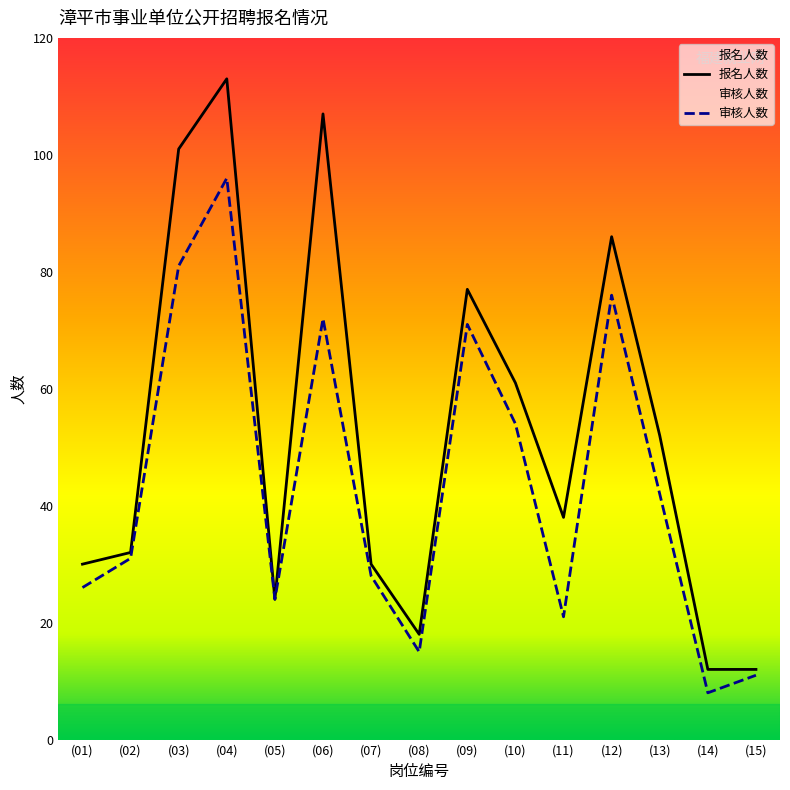

What is the minimum value for 审核人数?

8